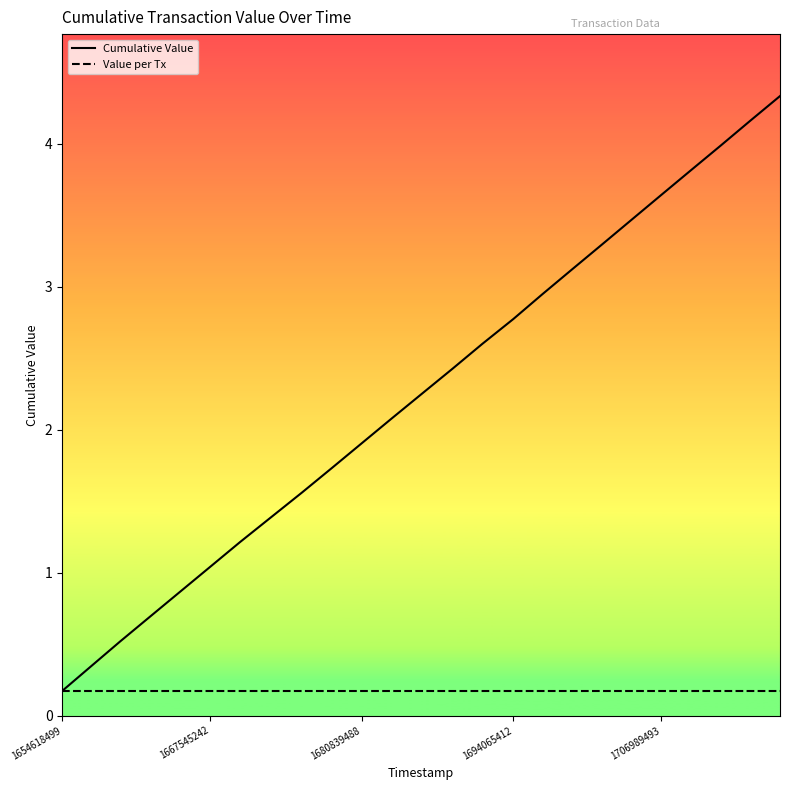

At how many categories does at least one series exceed 2?

14